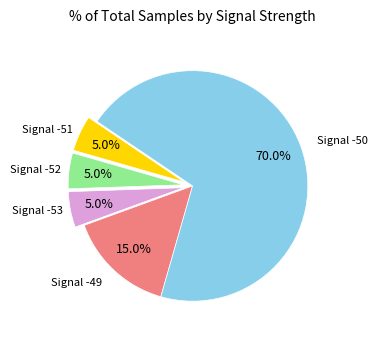

Does any single category account for the majority?

Yes